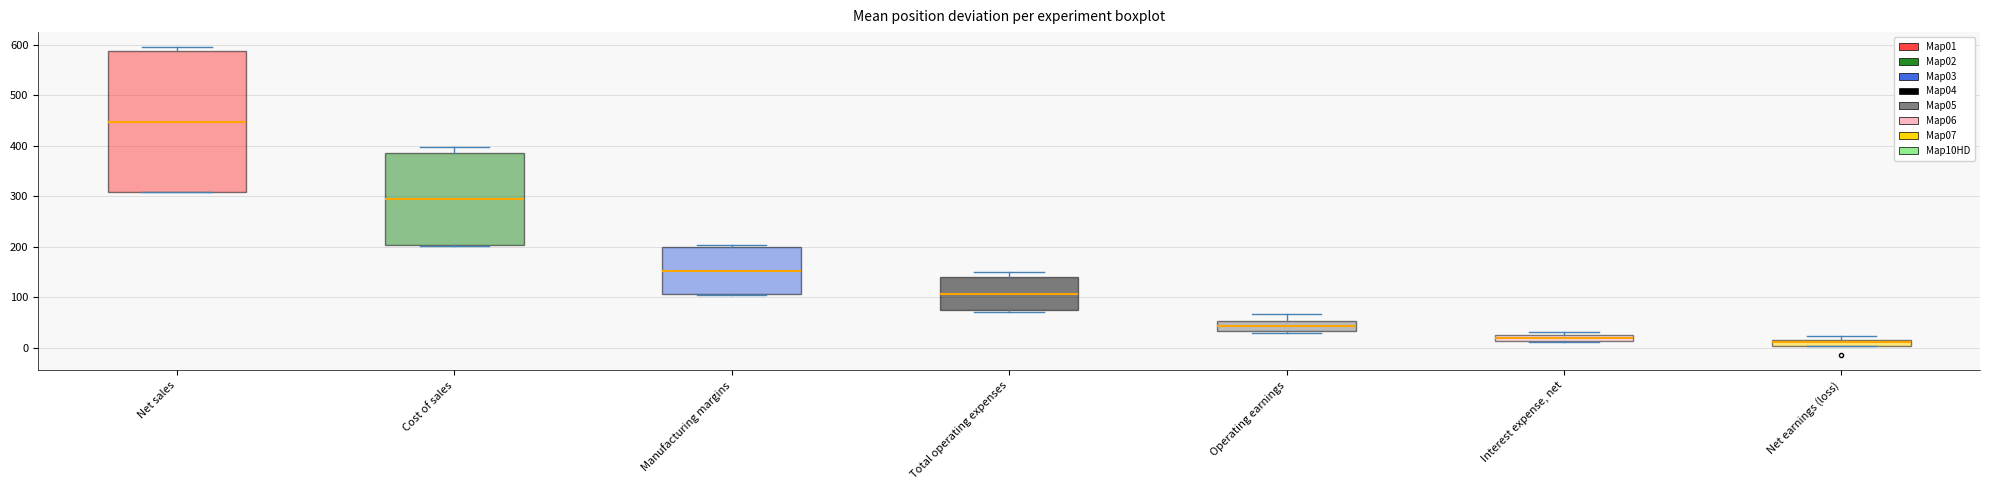

Which box is the tallest, from its lower edge to its upper edge?

Net sales